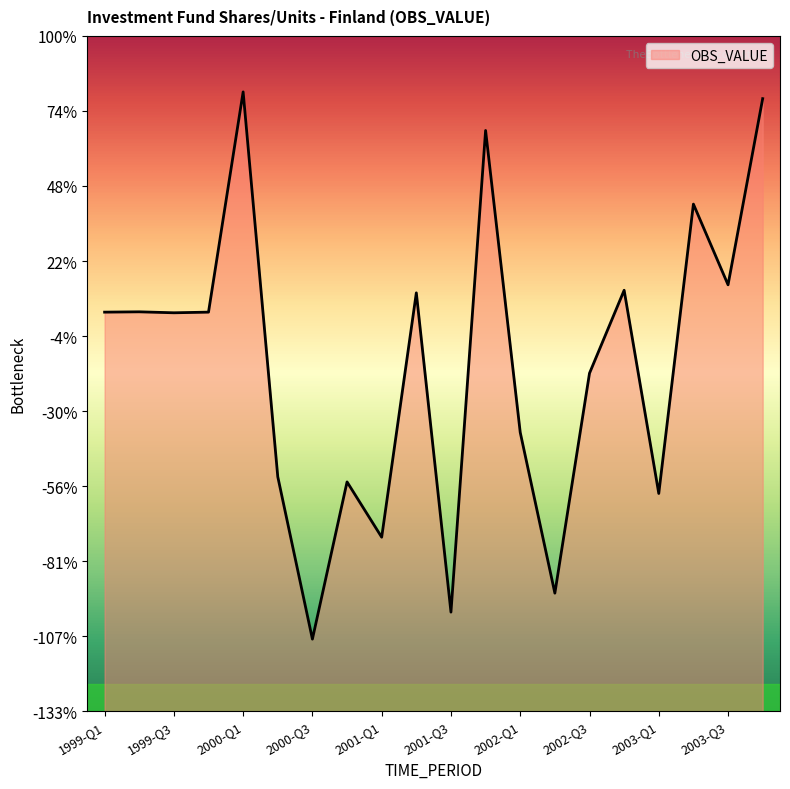

Between 2003-Q3 and 2000-Q3, which is larger?

2003-Q3